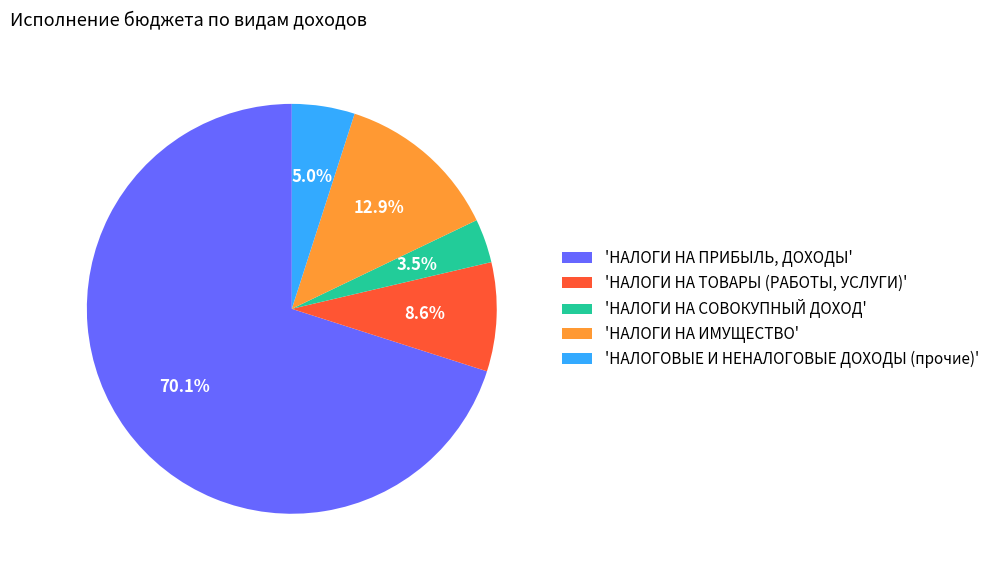

Does any single category account for the majority?

Yes